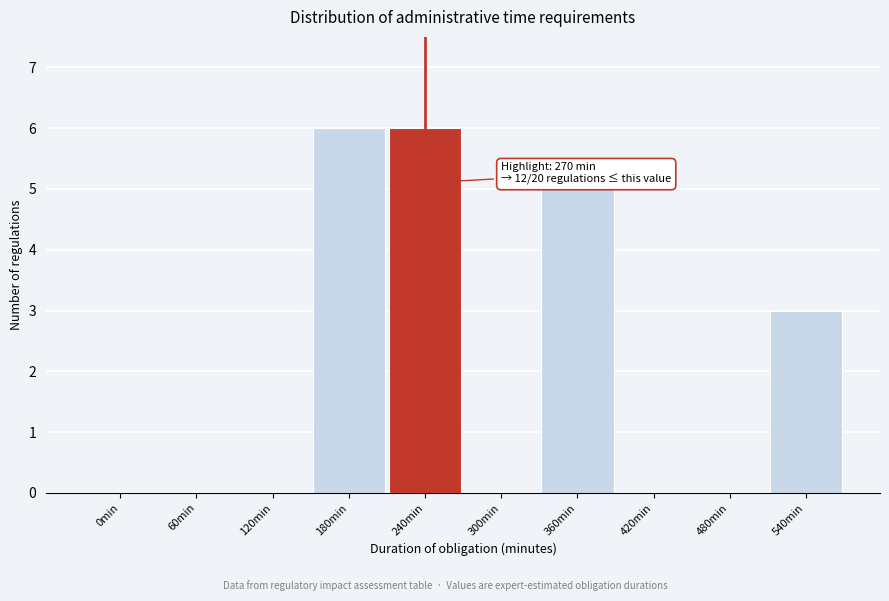

Reading left to right, transcribe all the data shown in this chart.

0min=0	60min=0	120min=0	180min=6	240min=6	300min=0	360min=5	420min=0	480min=0	540min=3